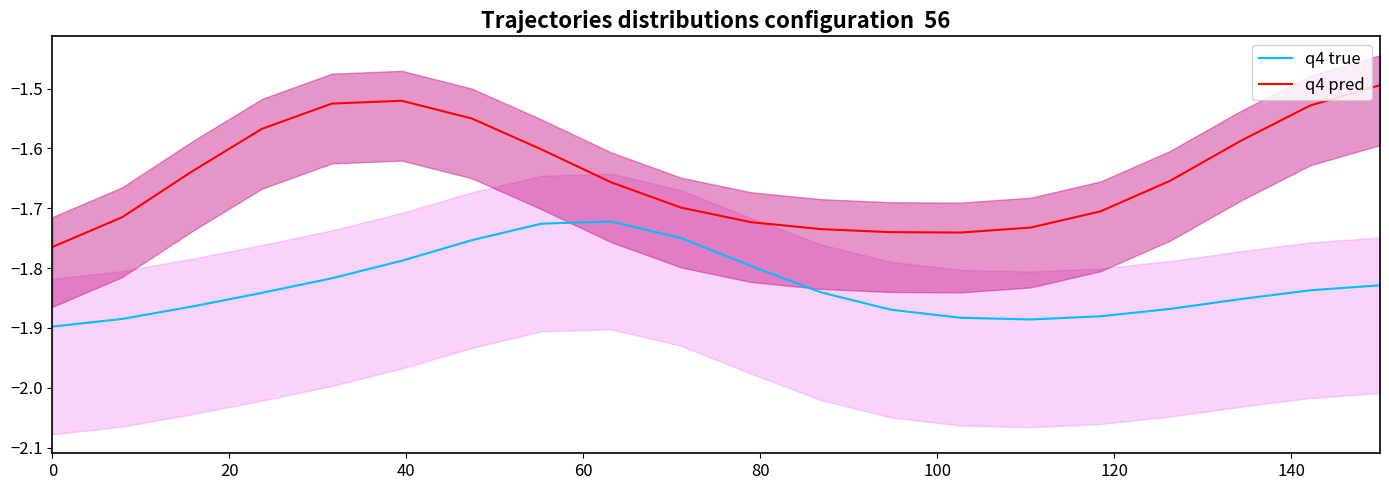

True or false: q4 true and q4 pred intersect in this chart.

False